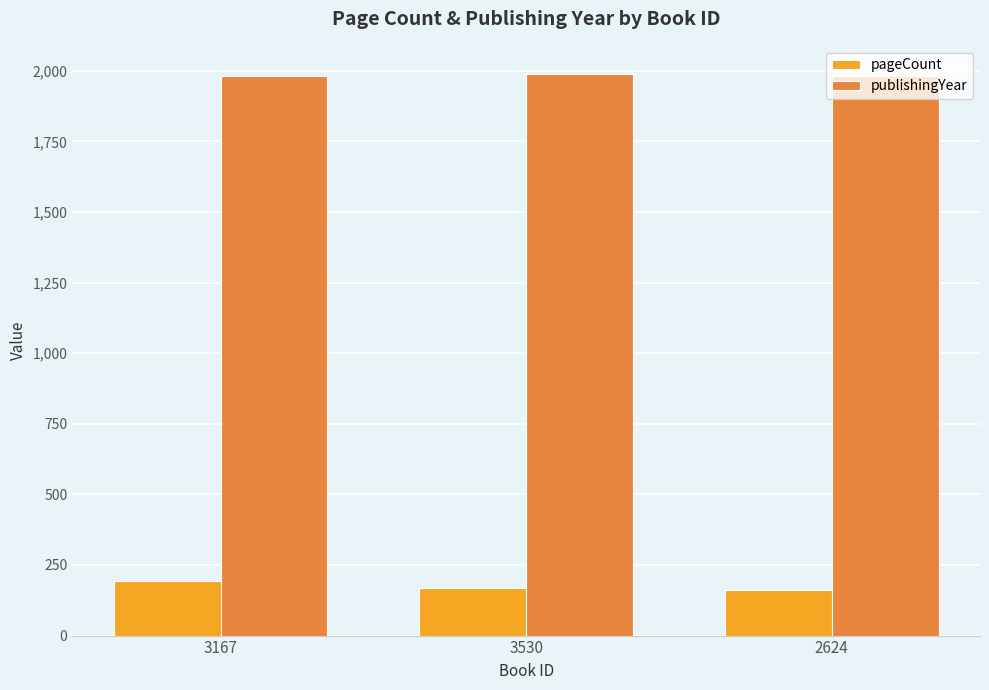

Are the bars grouped side by side (vs. stacked)?

Yes